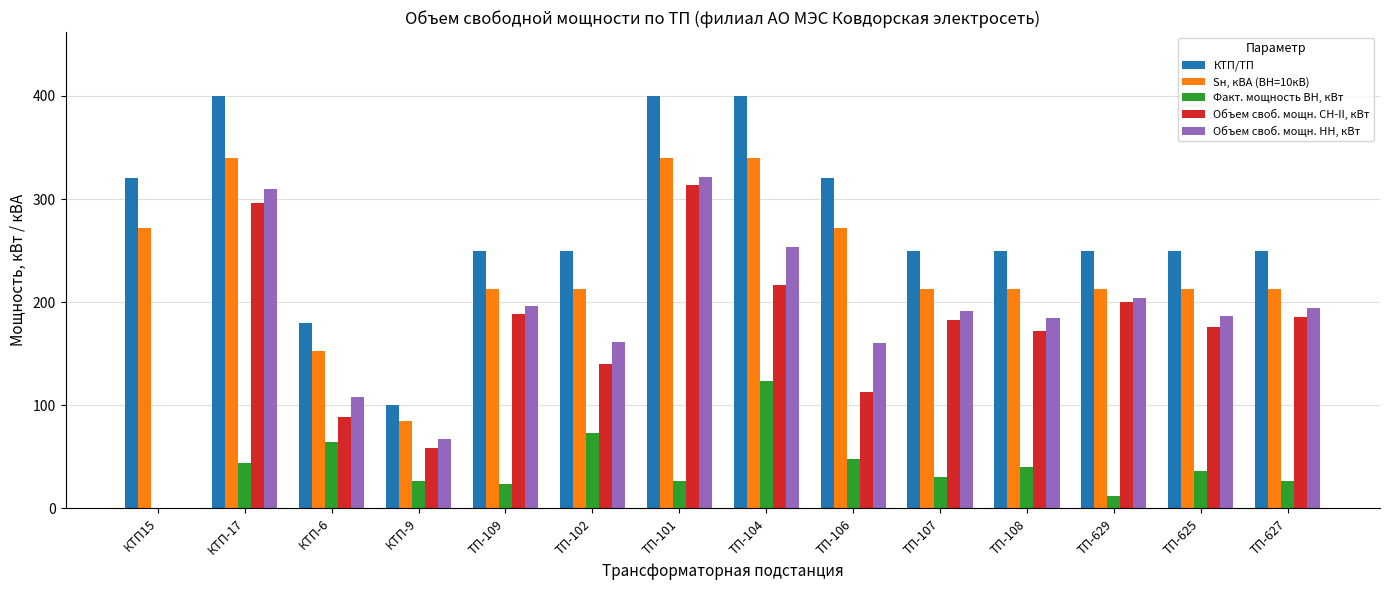

Where does the КТП/ТП series first go above 250?

КТП15